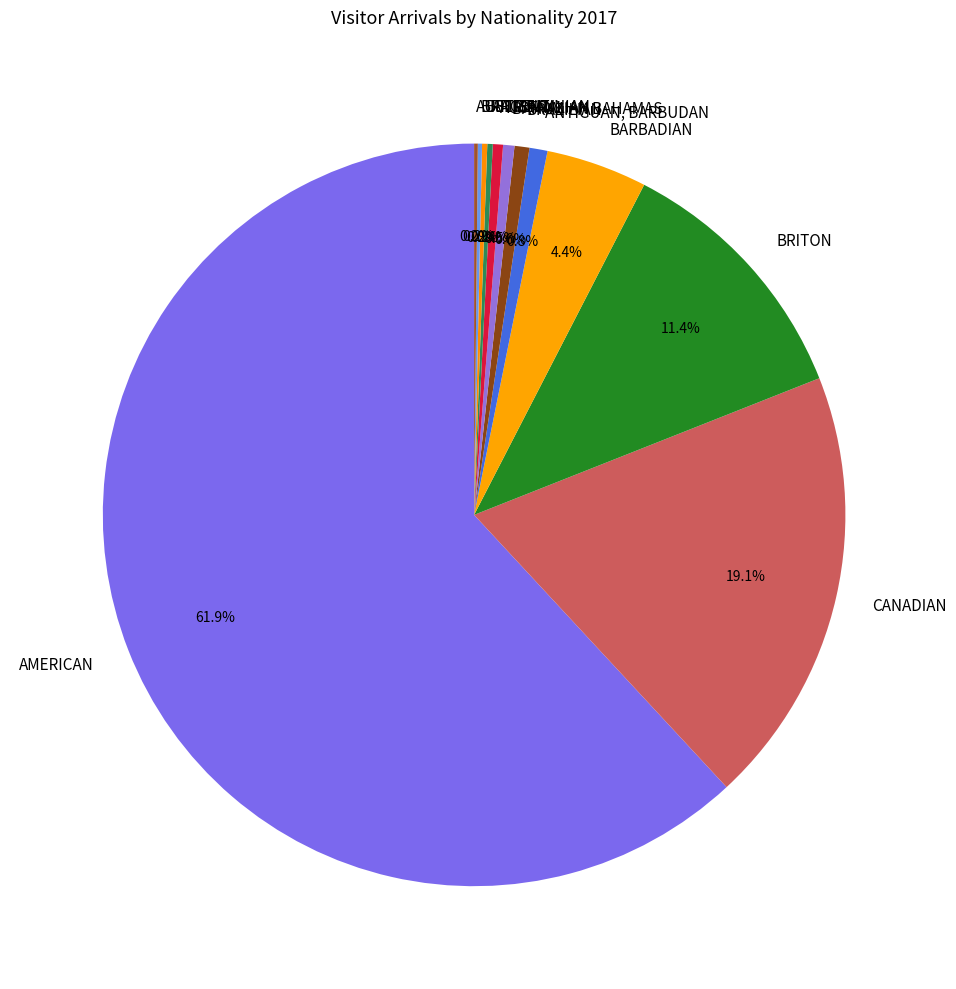

What percentage is NOT represented by BARBADIAN?

95.6%